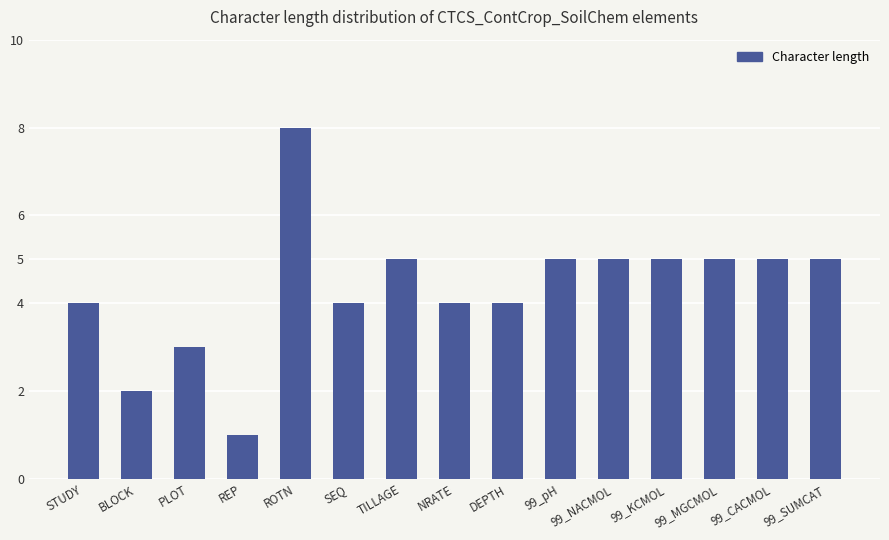

What is the greatest value displayed?

8